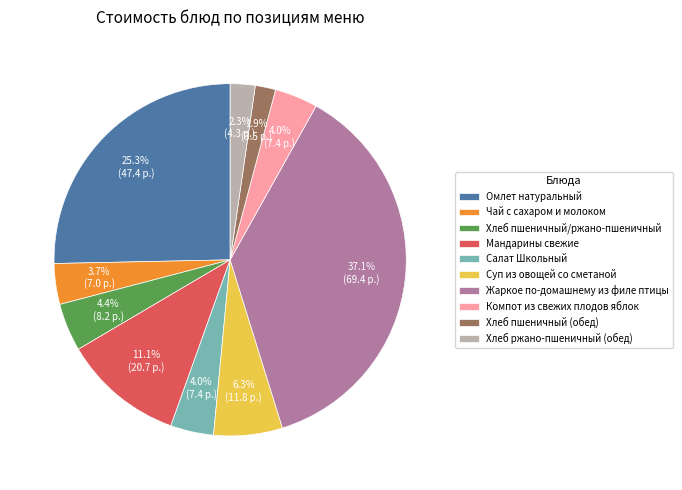

How many slices are in this pie chart?

10